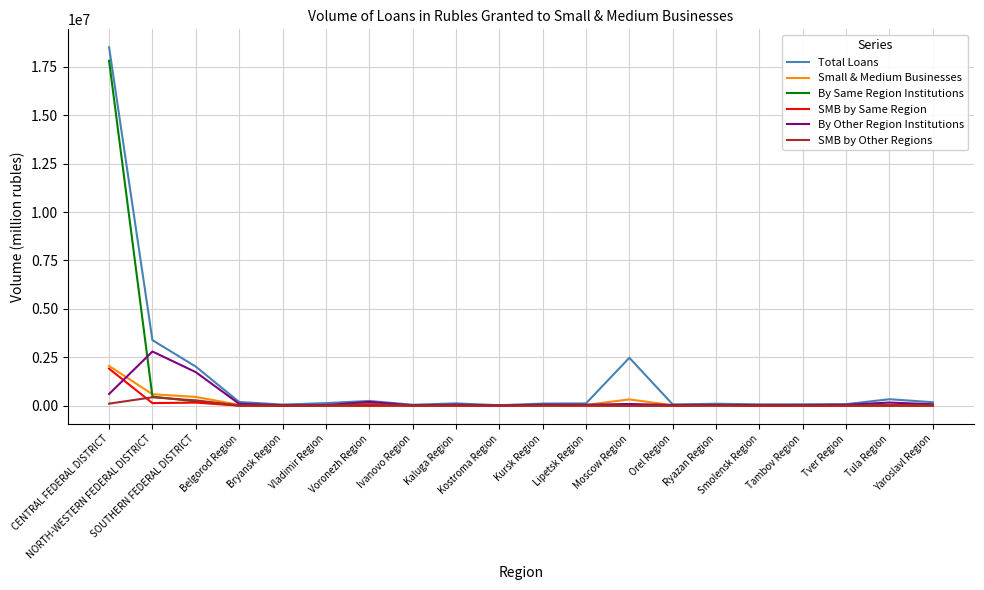

What is the difference between the maximum and minimum values in the By Same Region Institutions series?

17813235